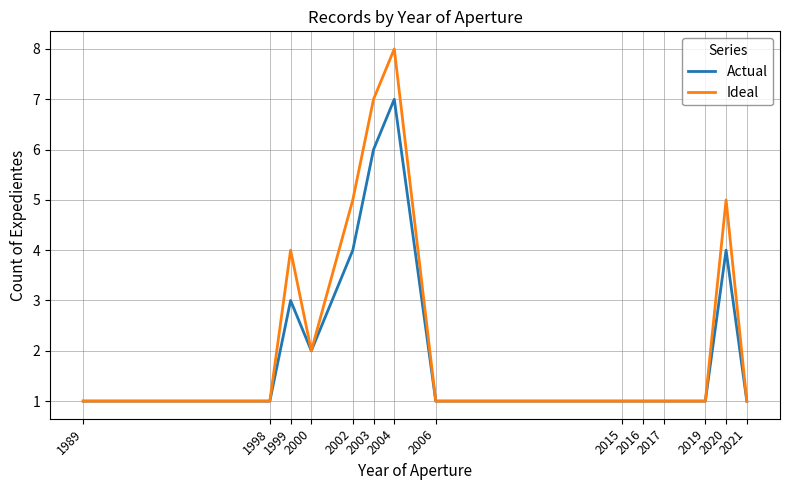

How many distinct data groups are displayed?

2